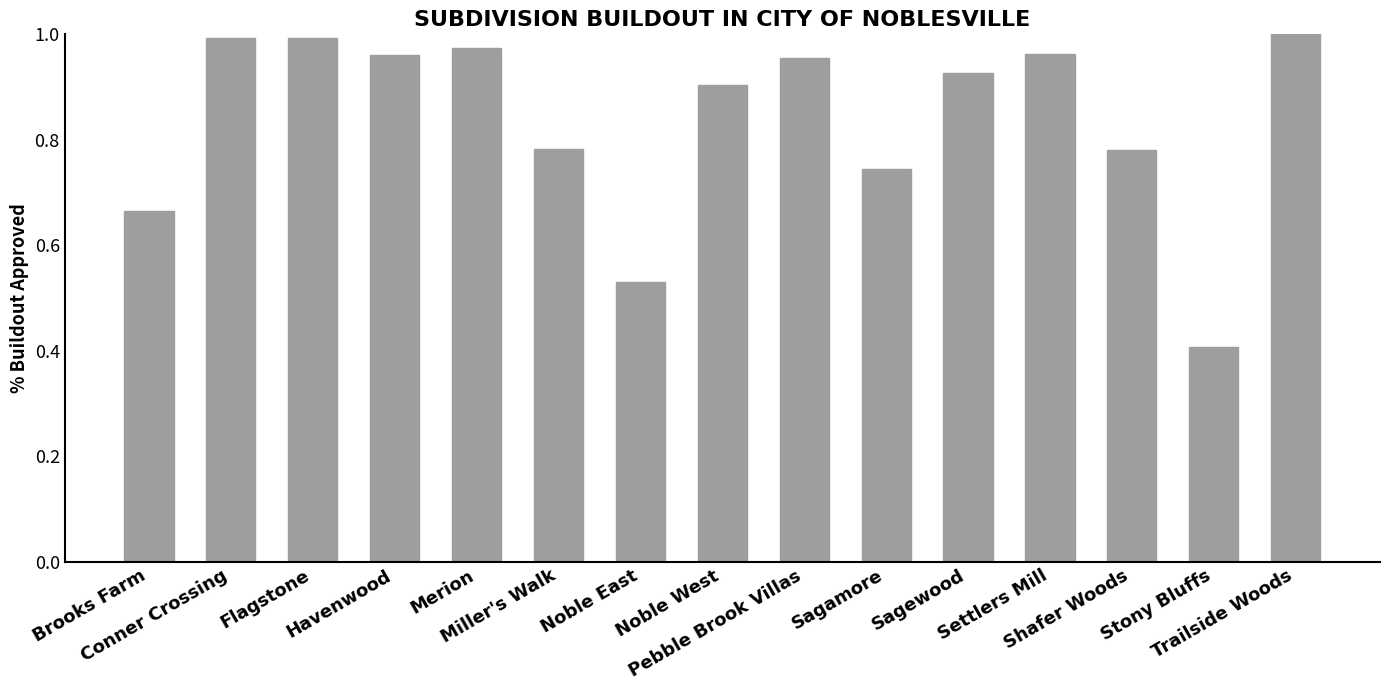

What is the smallest value displayed?

0.4